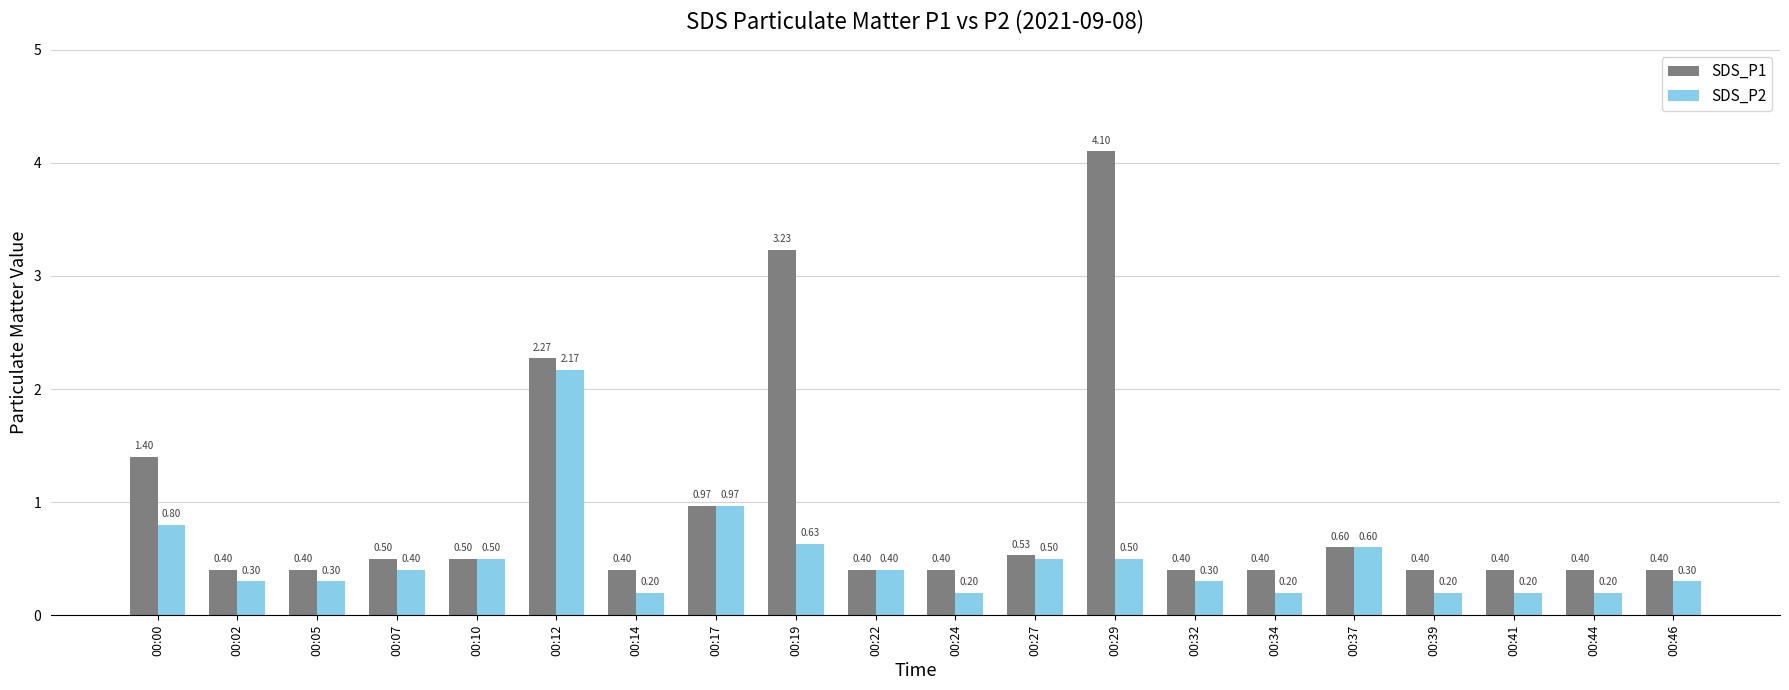

Which series has the largest range (max minus min)?

SDS_P1